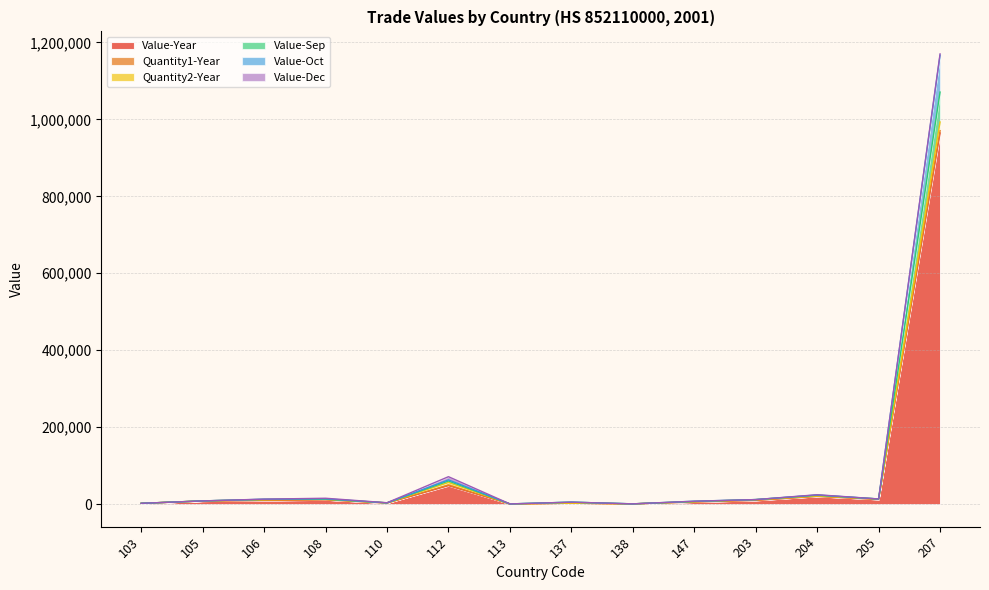

What is the sum of all Value-Year values?

1099459